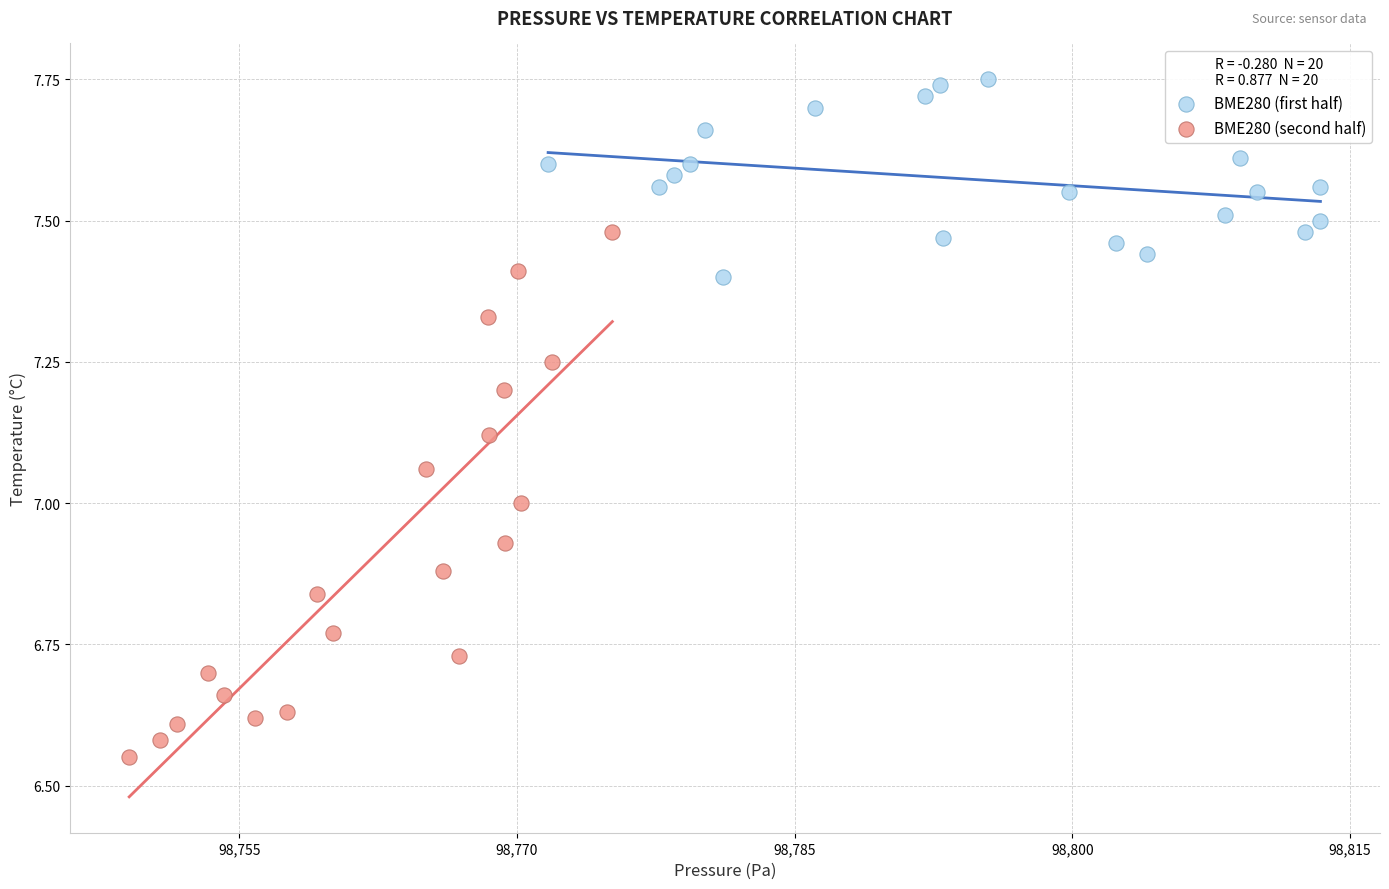

Which series contains the highest Y value?

BME280 (first half)